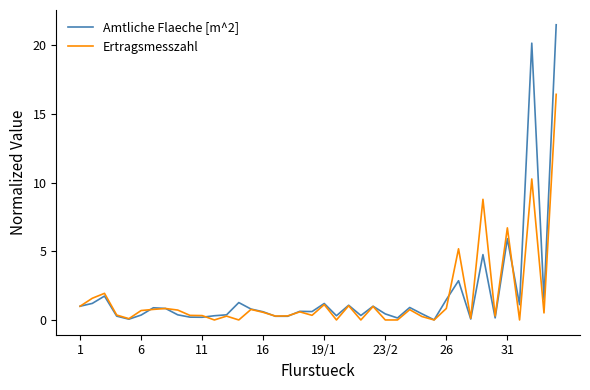

What is the maximum value shown in the chart?

21.5